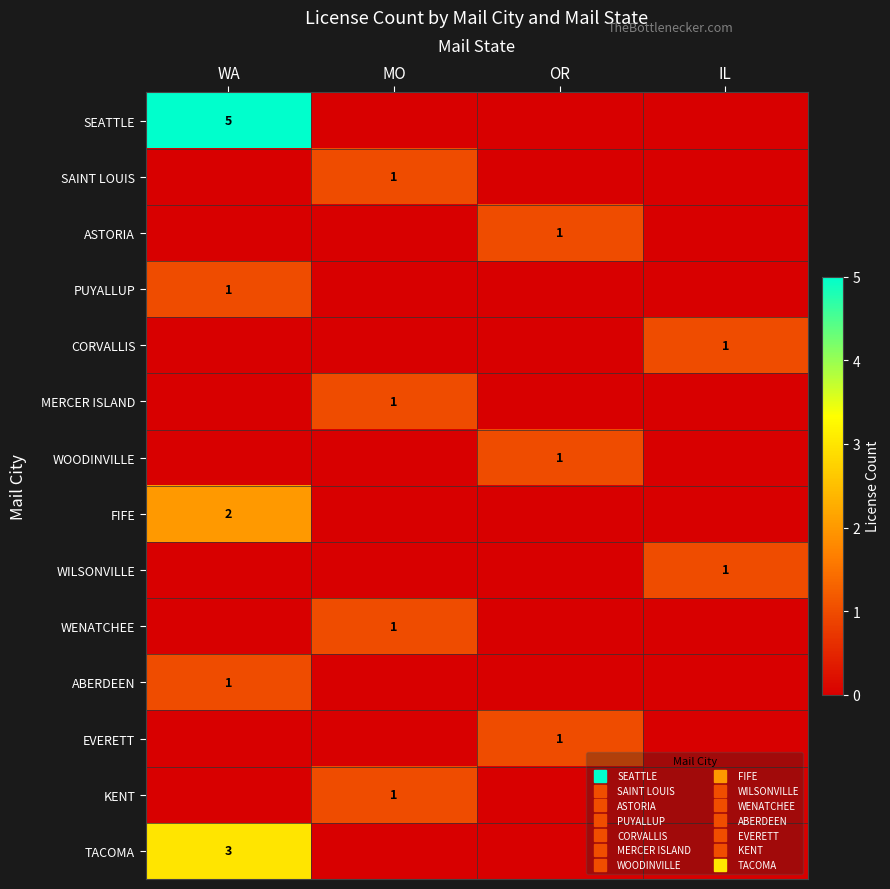

Rank the series at MO from lowest to highest value.

SEATTLE, ASTORIA, PUYALLUP, CORVALLIS, WOODINVILLE, FIFE, WILSONVILLE, ABERDEEN, EVERETT, TACOMA, SAINT LOUIS, MERCER ISLAND, WENATCHEE, KENT